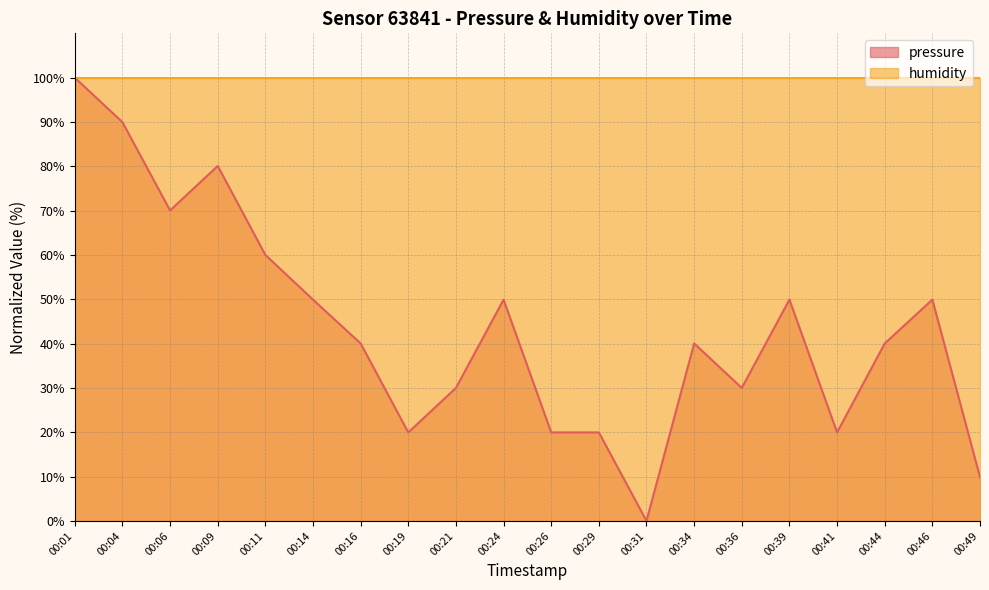

Count the number of categories in the chart.

20